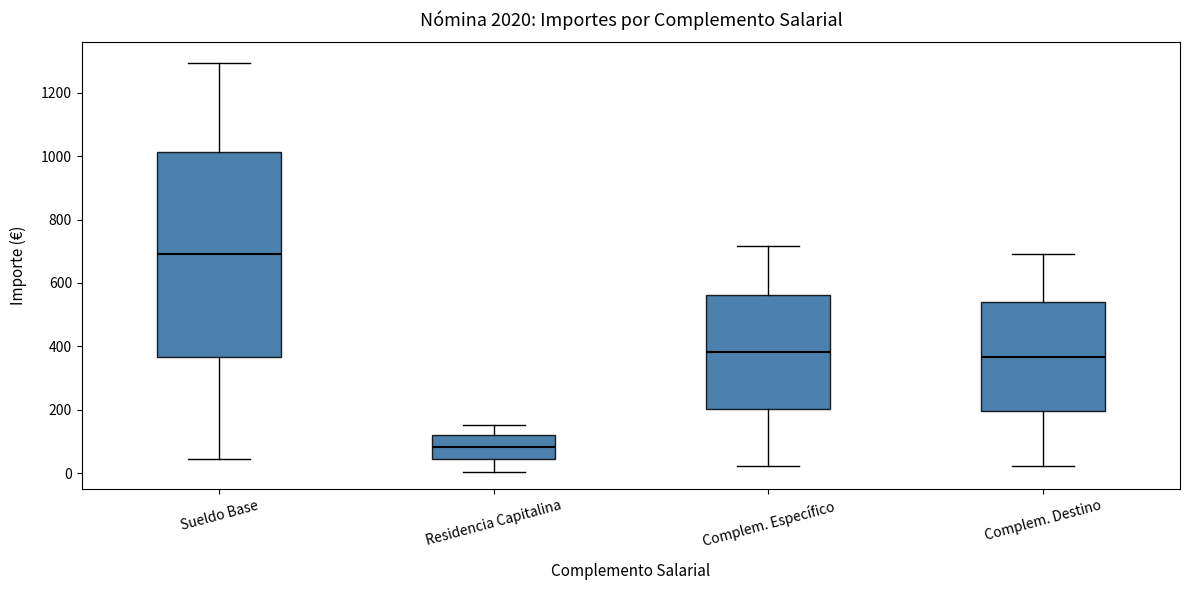

Which box is the tallest, from its lower edge to its upper edge?

Sueldo Base